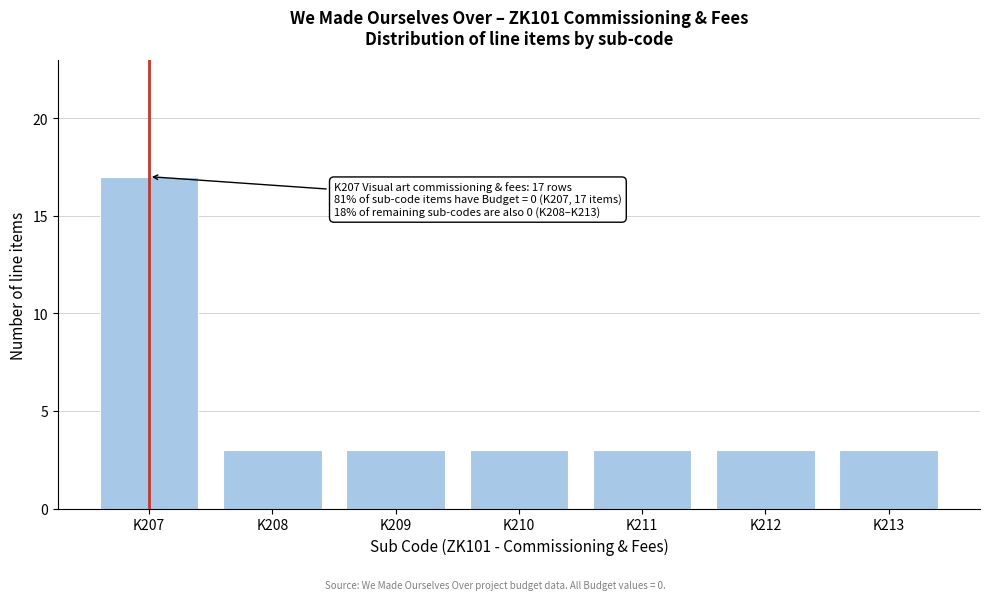

Reading left to right, transcribe all the data shown in this chart.

17	3	3	3	3	3	3